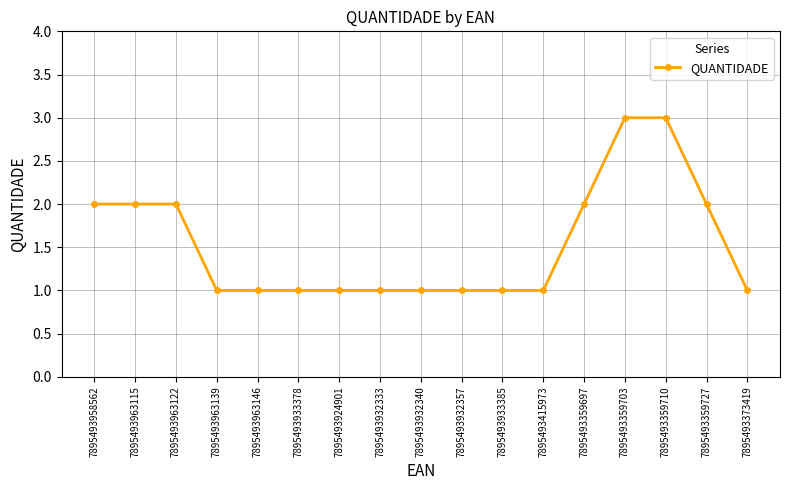

What is the value of the 13th point from the left?

2